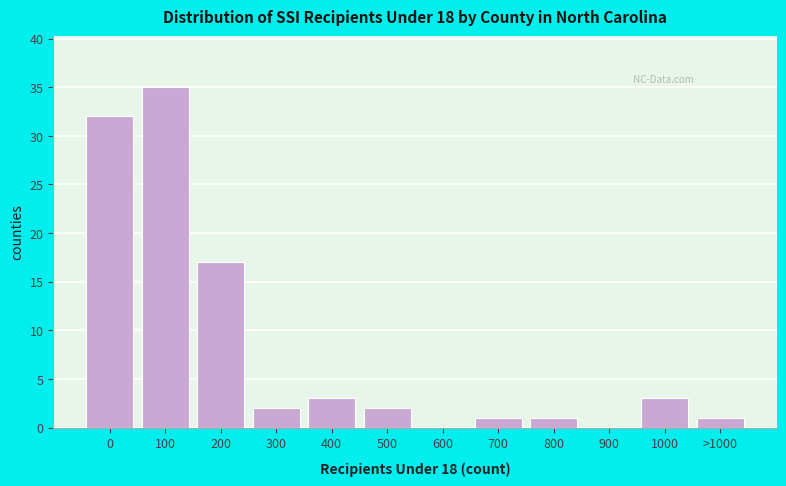

Reading left to right, what are all the values shown in this chart?

0=32	100=35	200=17	300=2	400=3	500=2	600=0	700=1	800=1	900=0	1000=3	>1000=1